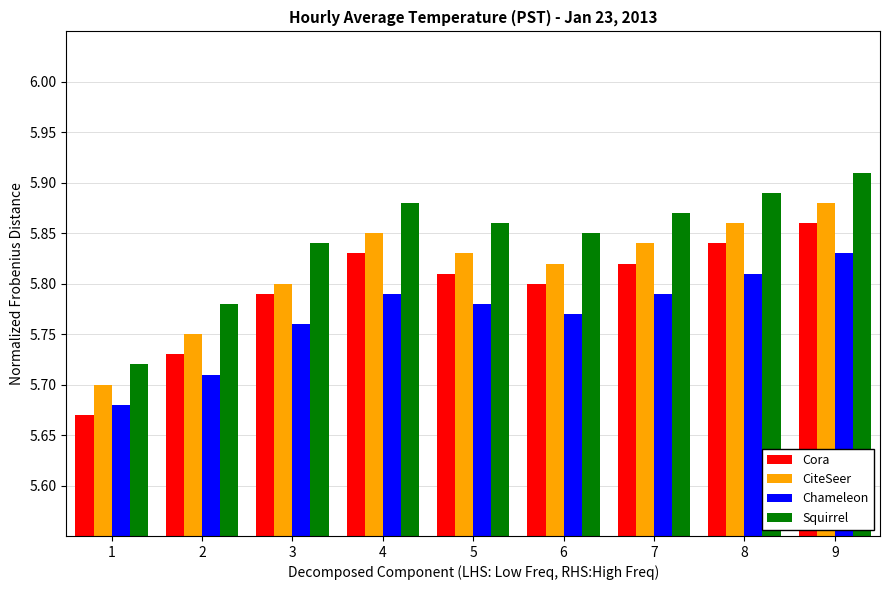

At which label does Chameleon reach its peak?

9